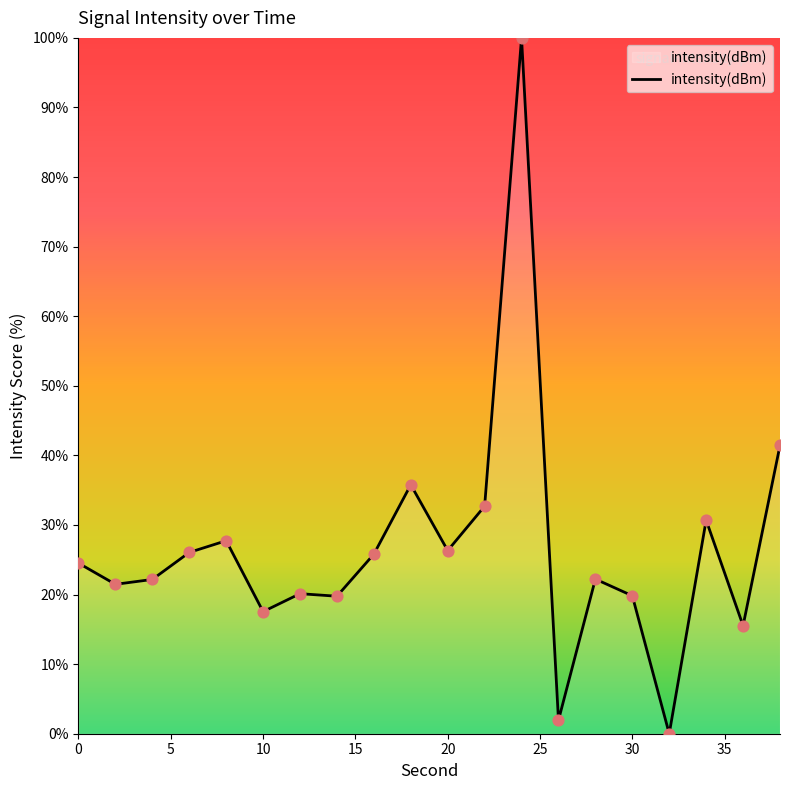

Does the chart have visible grid lines?

No